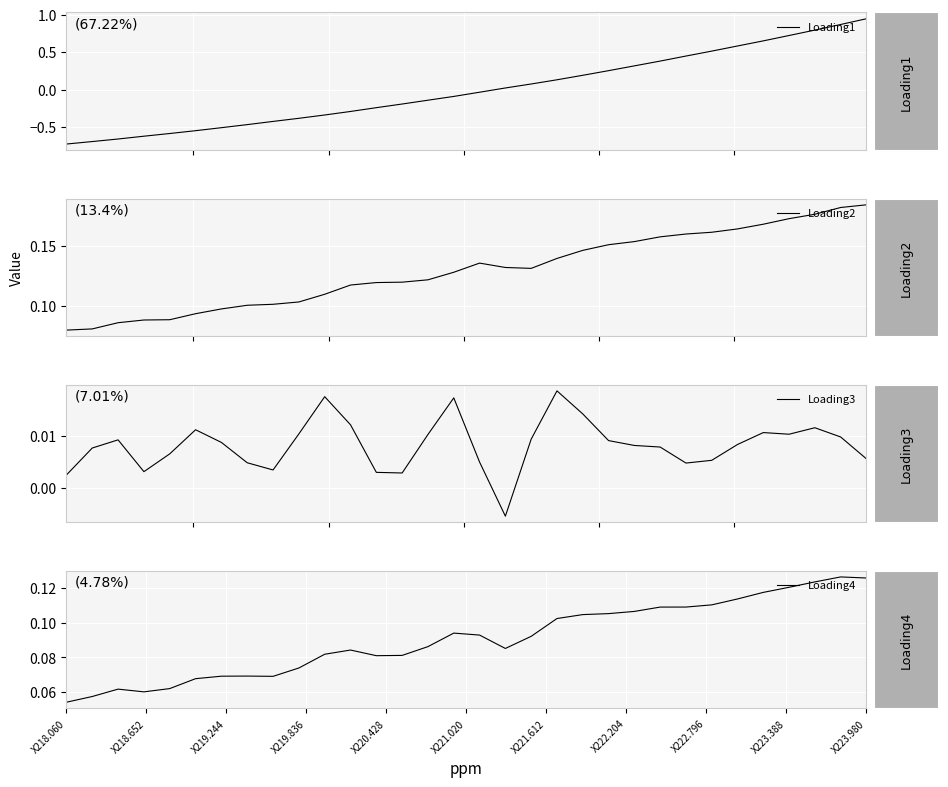

What are all the series names shown in the legend?

Loading1, Loading2, Loading3, Loading4